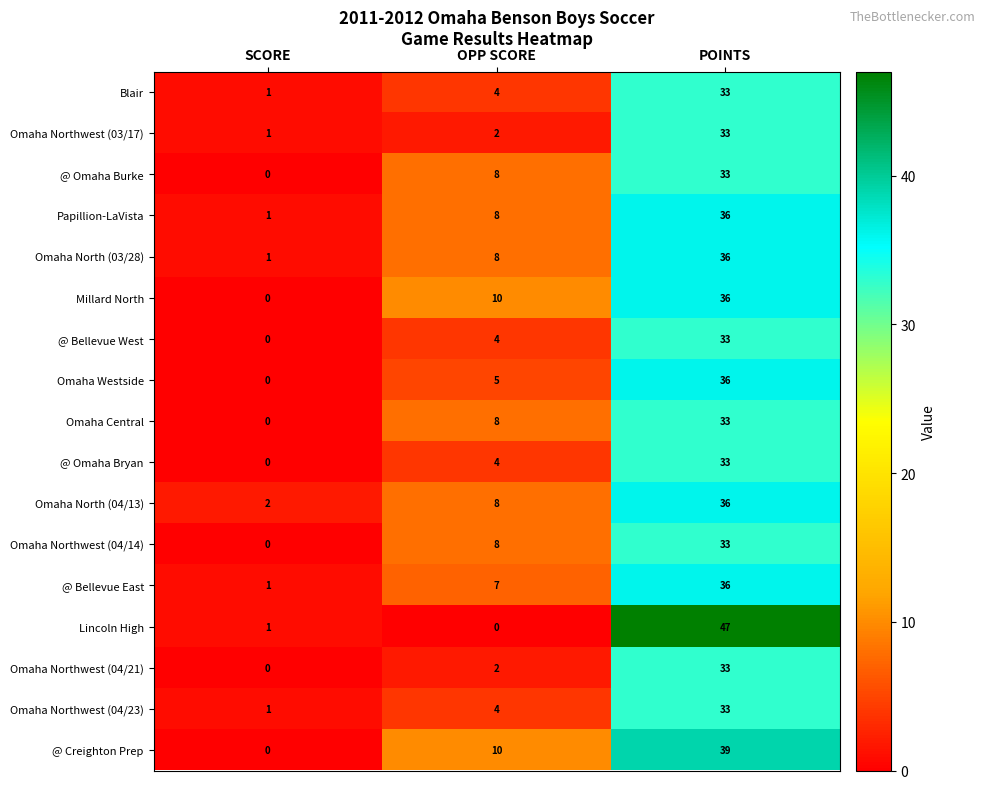

How many categories are shown in the chart?

3